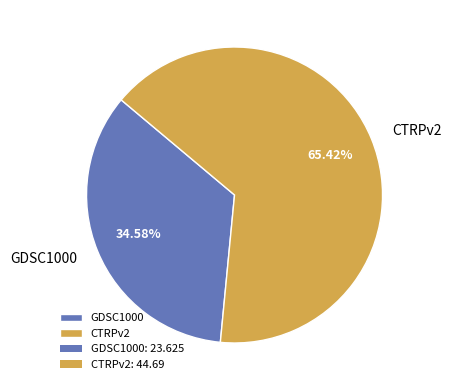

To the nearest percent, what is the difference between the CTRPv2 and GDSC1000 slice percentages?

31%